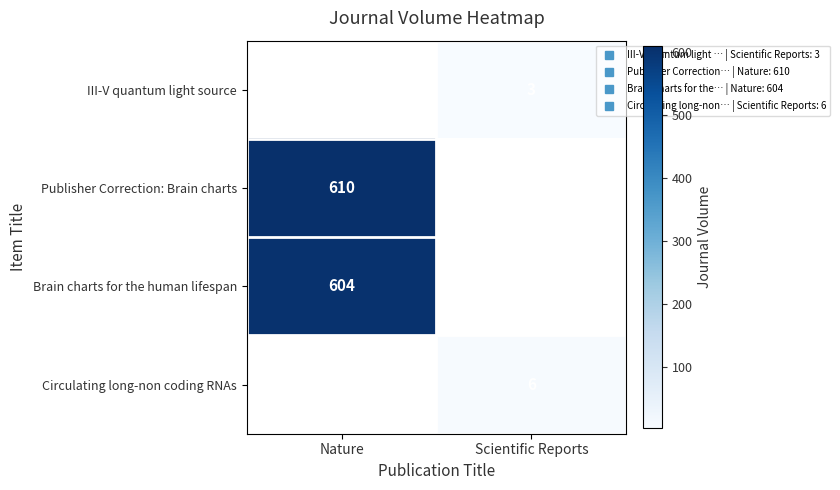

Which series has the largest total across all categories?

Publisher Correction: Brain charts